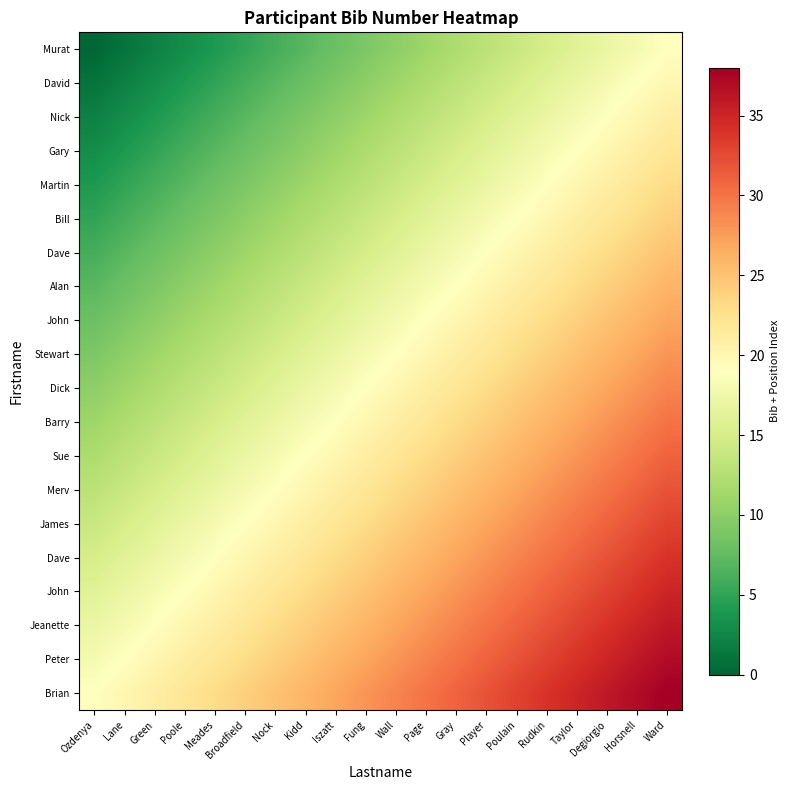

How many categories are shown in the chart?

20